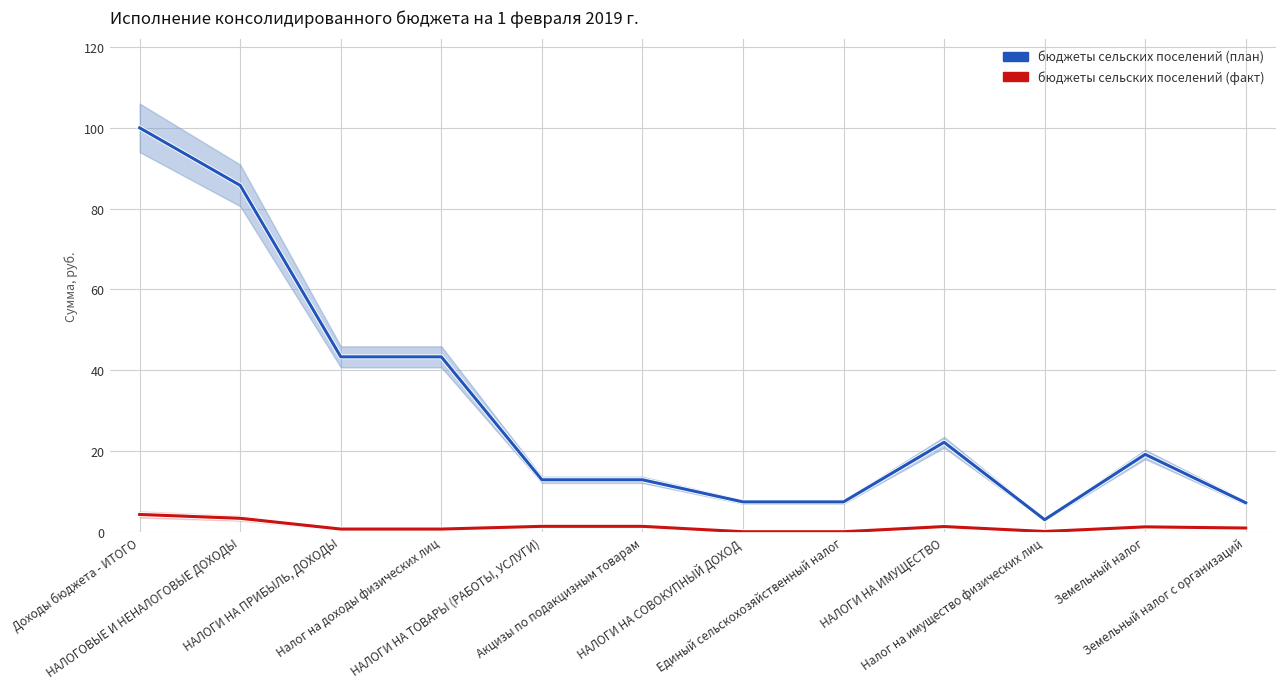

Which series has the largest total across all categories?

бюджеты сельских поселений (план)